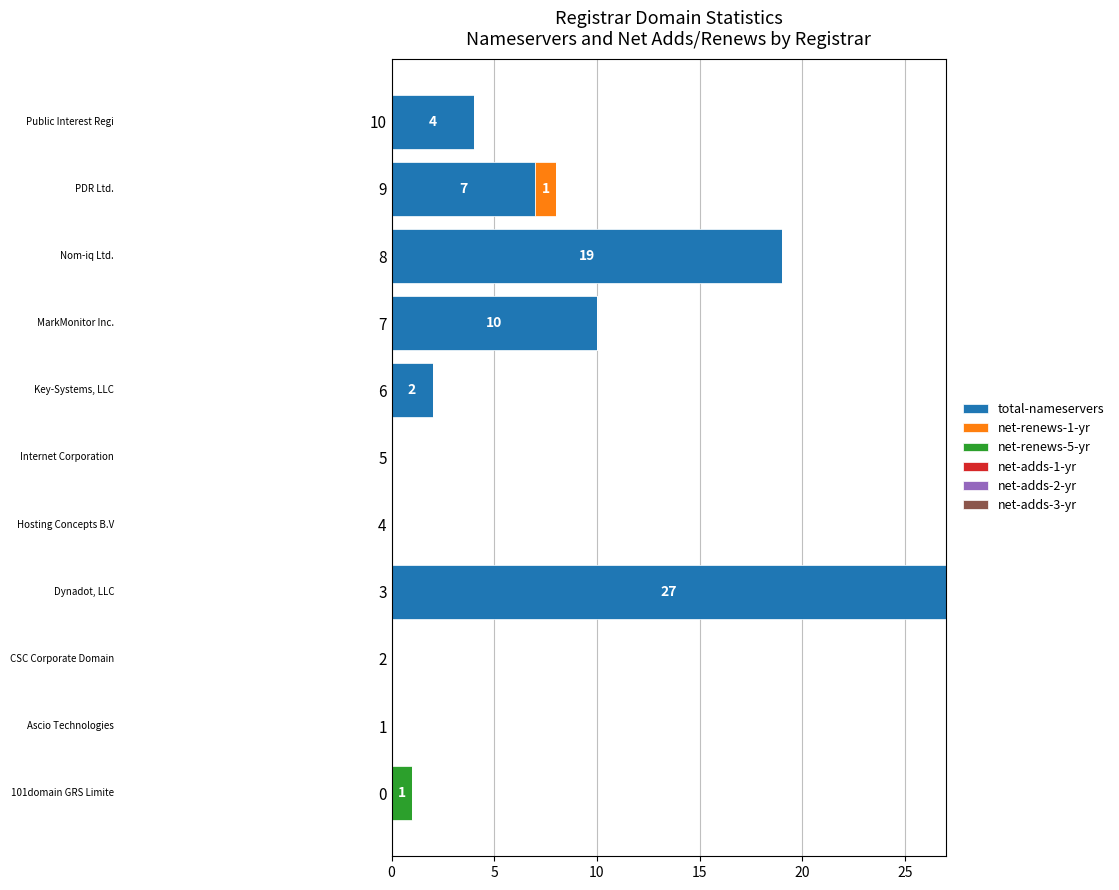

What is the maximum value for total-nameservers?

27